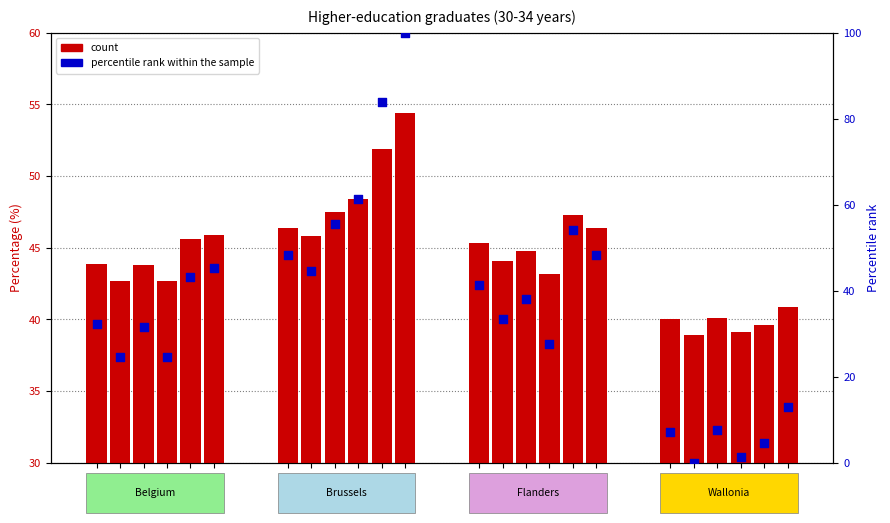

What are all the series names shown in the legend?

count, percentile rank within the sample